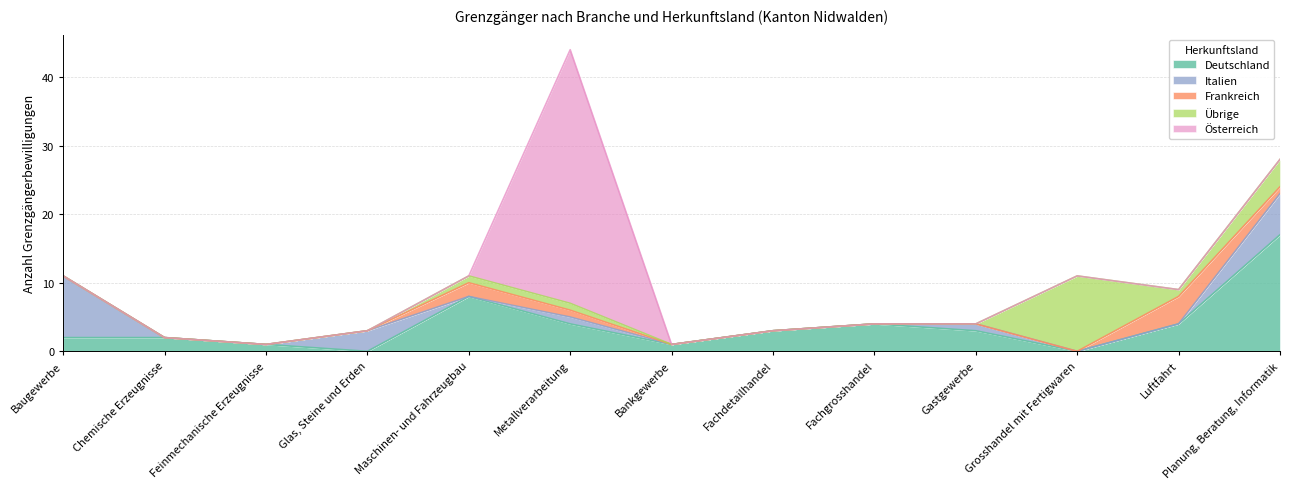

What is the difference between the highest and lowest values at Glas, Steine und Erden?

3